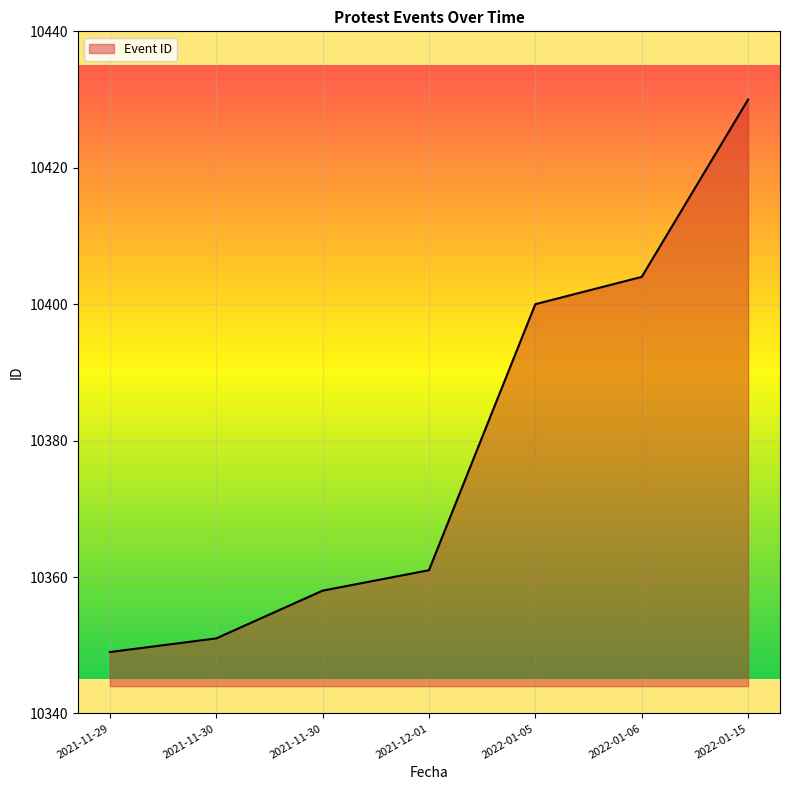

Count the number of categories in the chart.

7